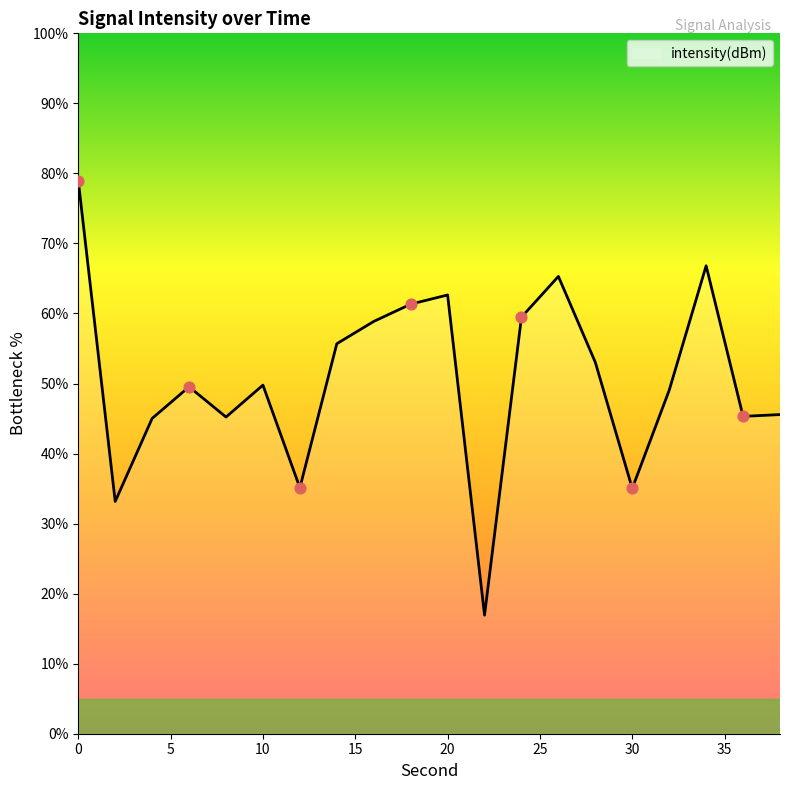

What is the smallest value displayed?

16.9